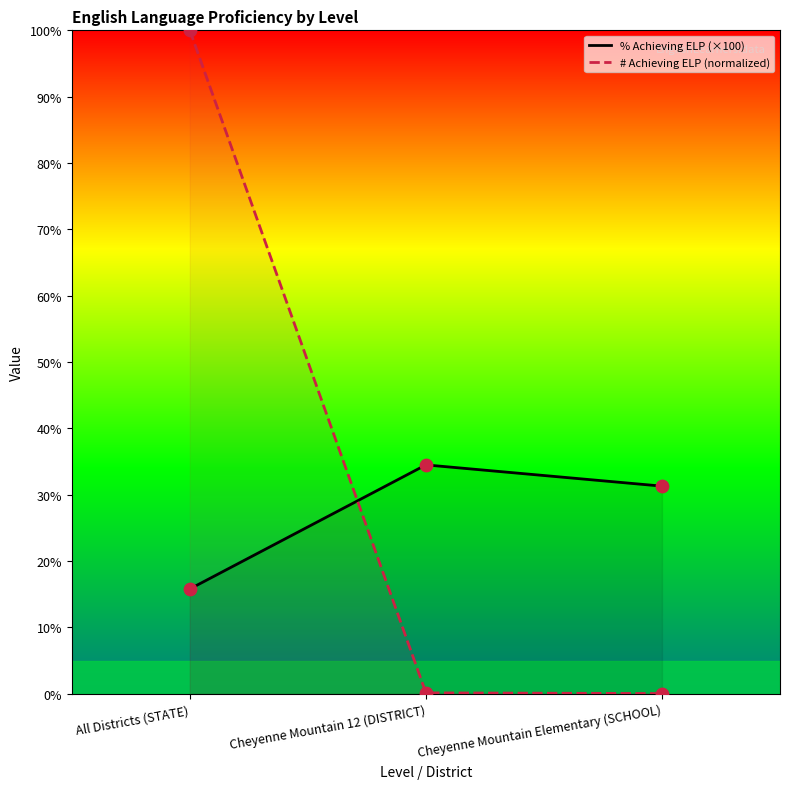

Is the value of % Achieving ELP (×100) at Cheyenne Mountain 12 (DISTRICT) greater than the value of # Achieving ELP (normalized) at All Districts (STATE)?

No